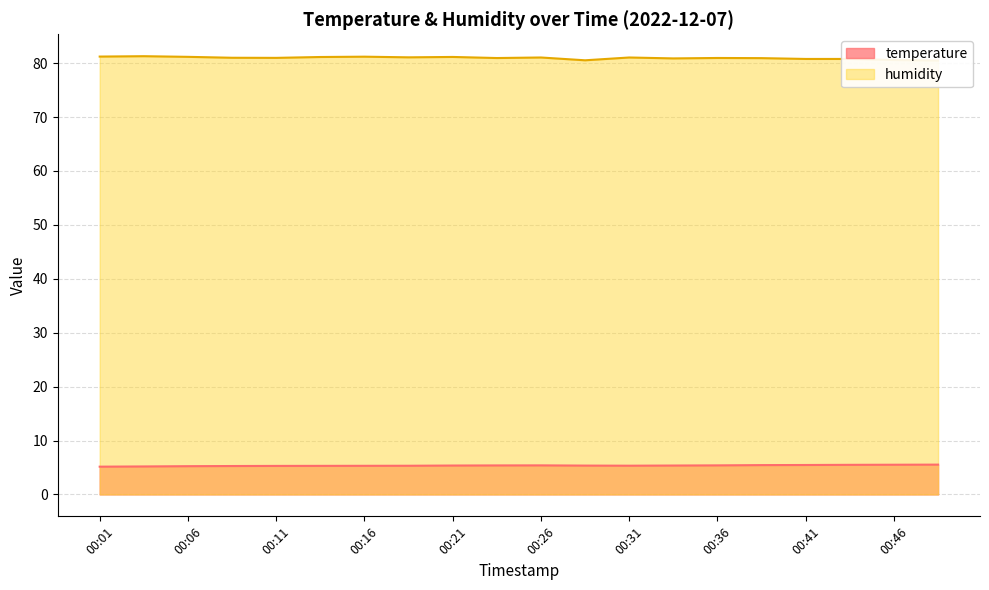

What is the average value of the humidity series?

81.0